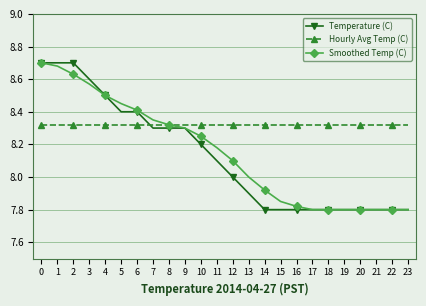

What is the total value across all series at 0?

25.7